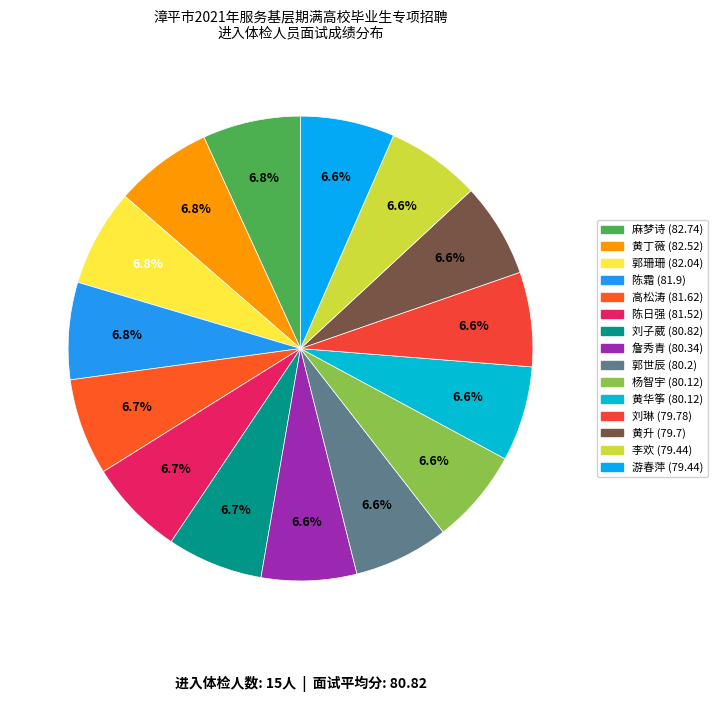

Is there any slice that represents more than half of the pie?

No